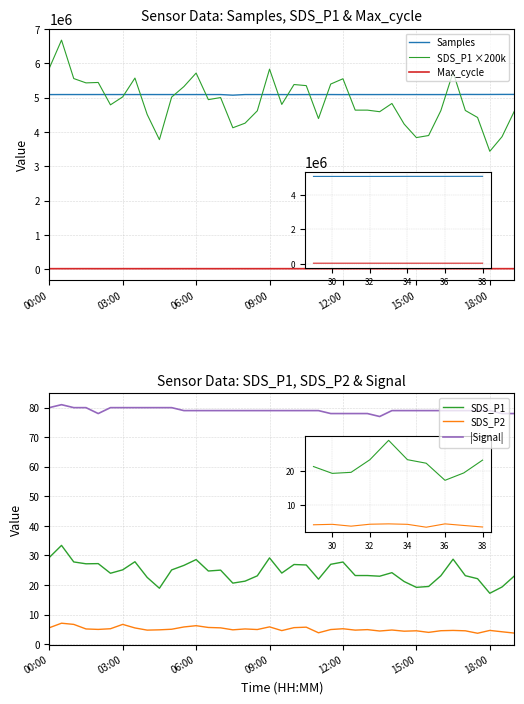

Which series has the largest range (max minus min)?

SDS_P1 ×200k